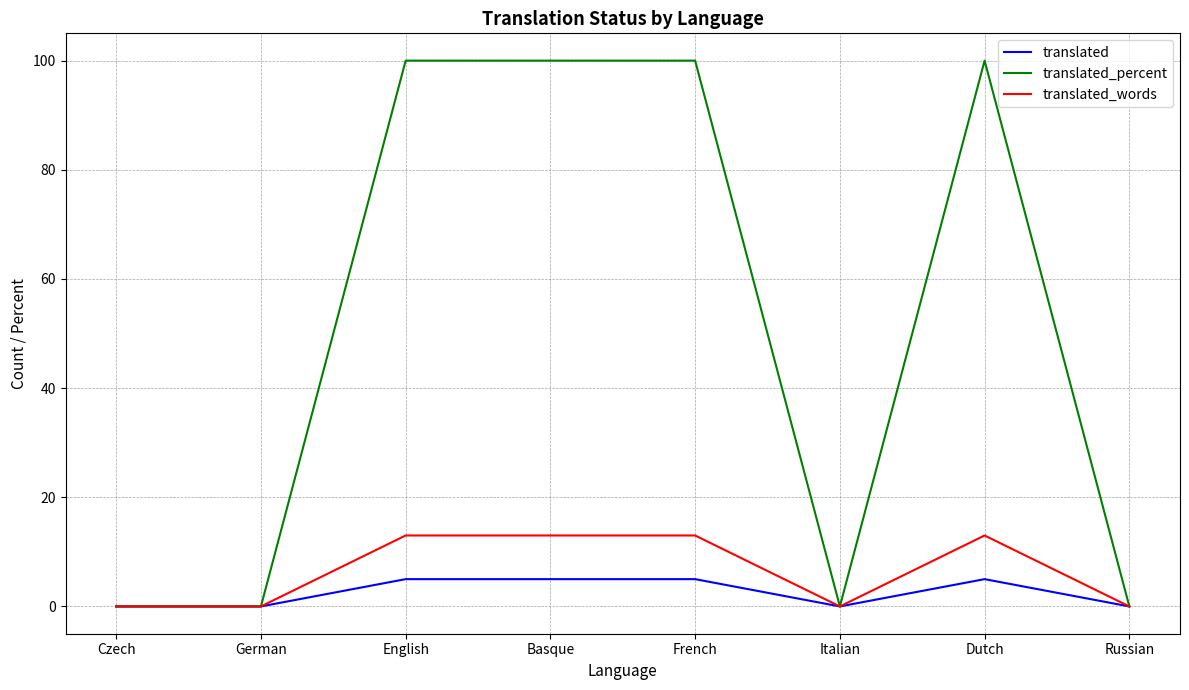

What is the total value across all series at Basque?

118